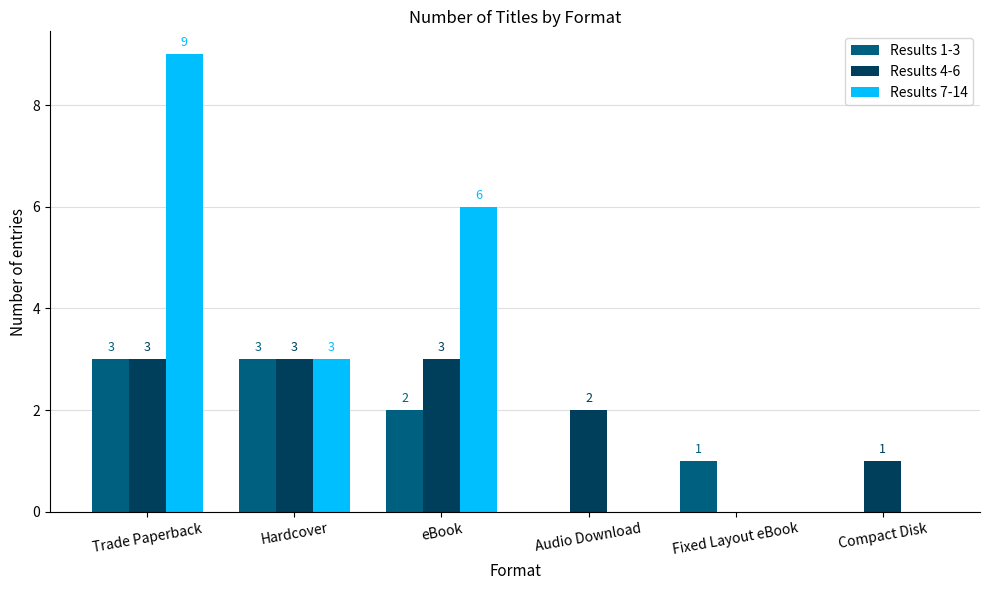

Which series has the widest spread of values?

Results 7-14